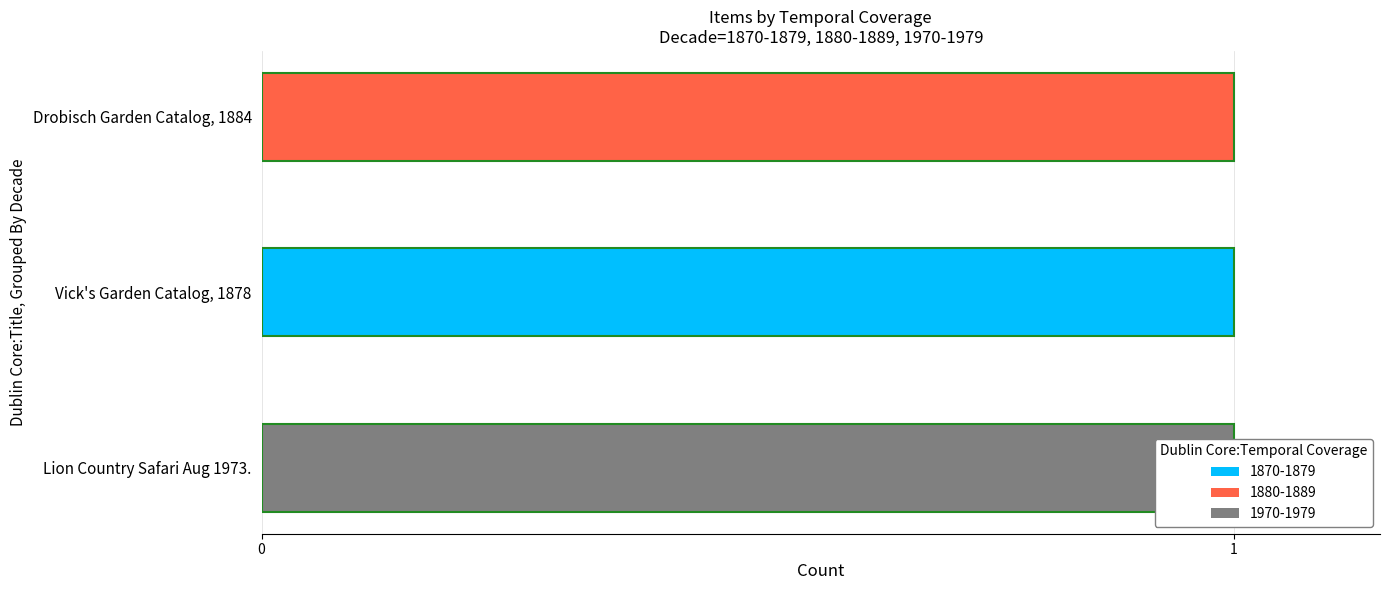

What is the label of the 3rd bar from the right?

Lion Country Safari Aug 1973.